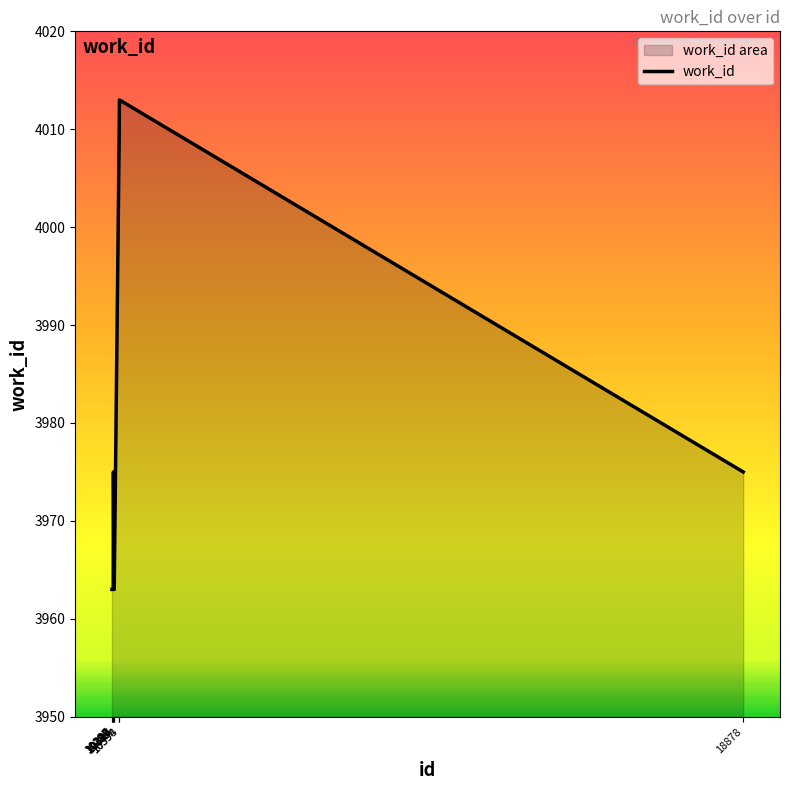

What is the sum of all values?

39750